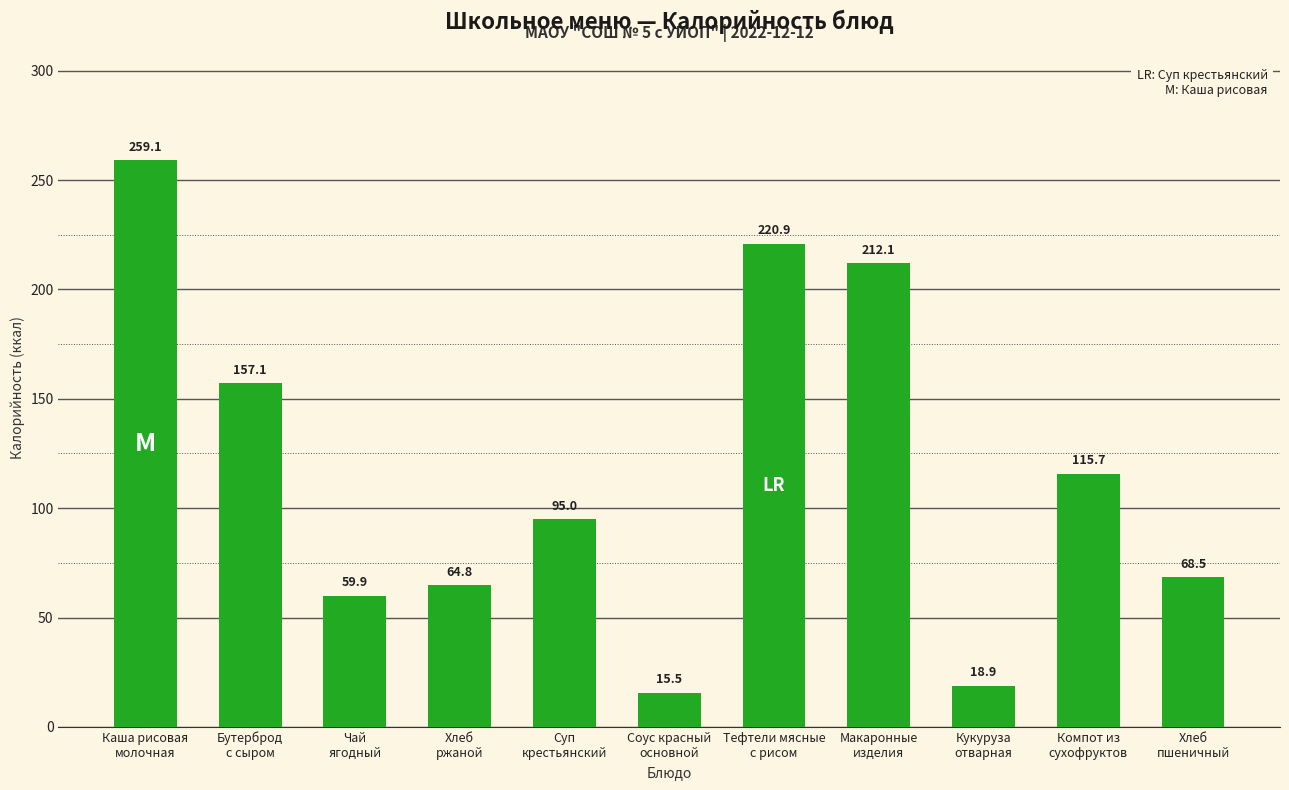

Rank the categories by value from lowest to highest.

Соус красный
основной, Кукуруза
отварная, Чай
ягодный, Хлеб
ржаной, Хлеб
пшеничный, Суп
крестьянский, Компот из
сухофруктов, Бутерброд
с сыром, Макаронные
изделия, Тефтели мясные
с рисом, Каша рисовая
молочная